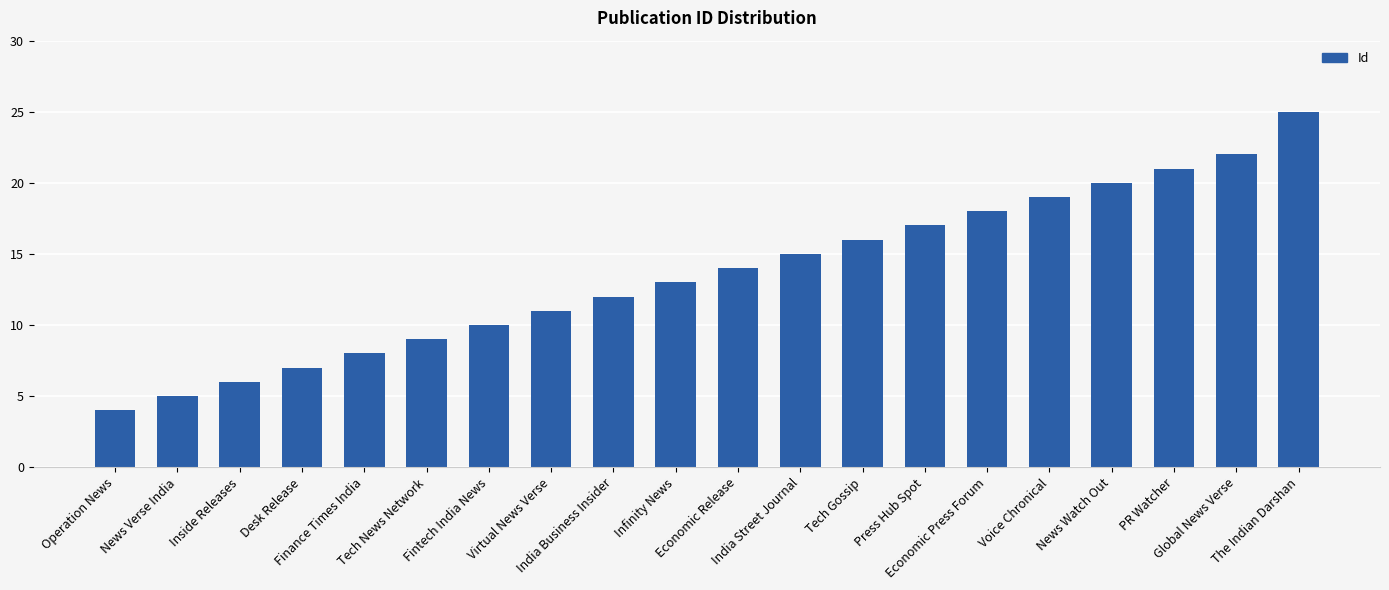

What is the label of the 6th bar from the right?

Economic Press Forum